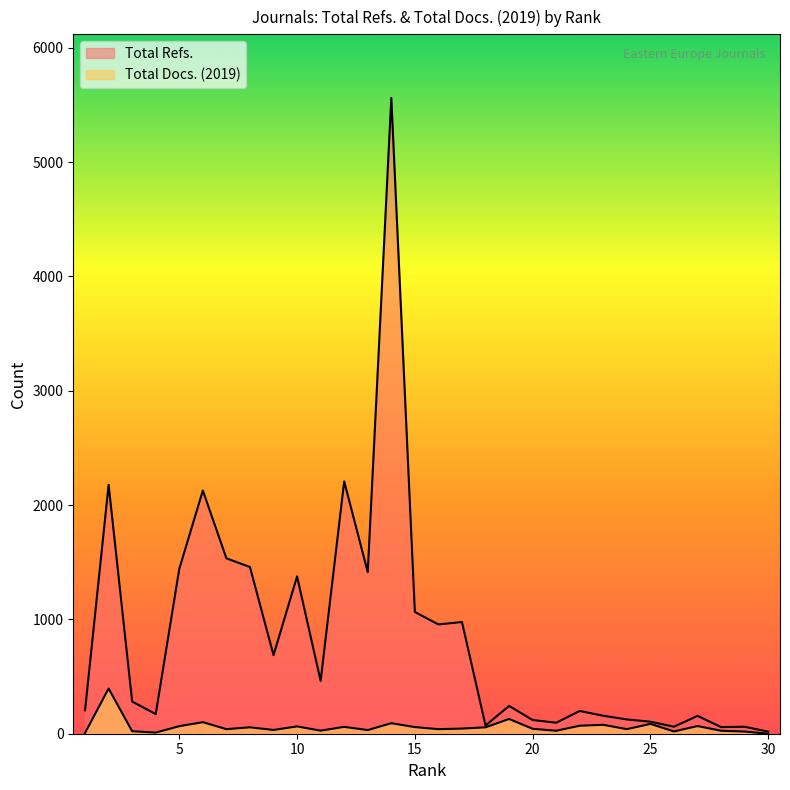

What is the sum of all Total Docs. (2019) values?

1808